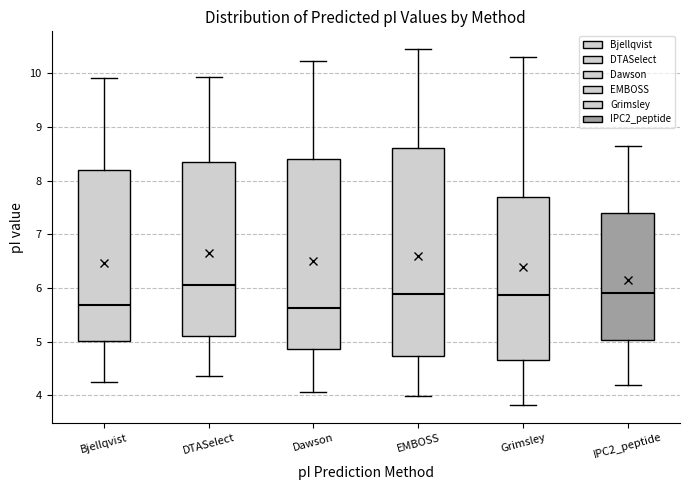

Which box is the tallest, from its lower edge to its upper edge?

EMBOSS